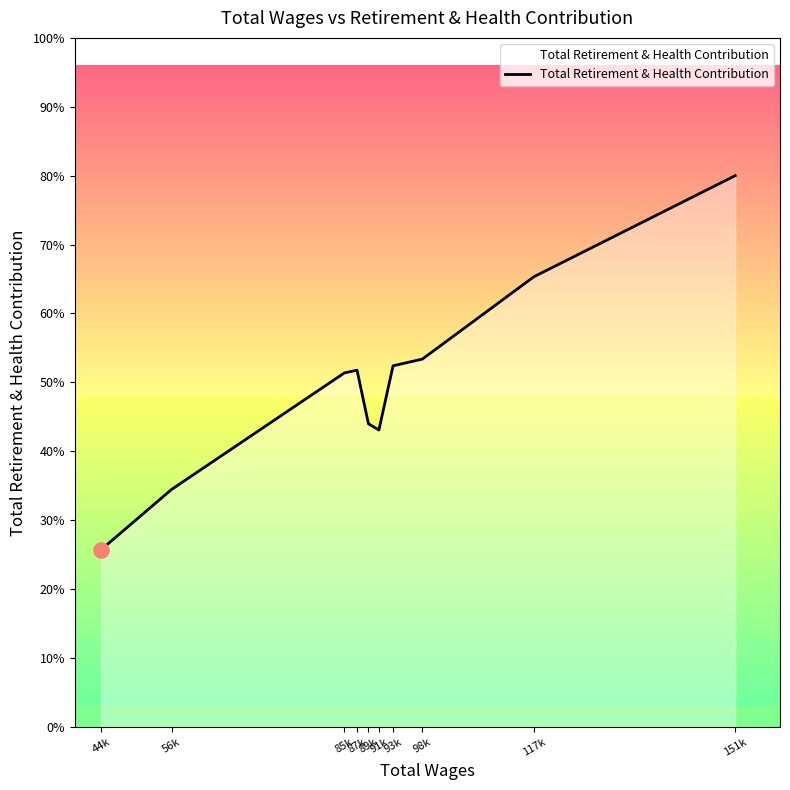

Which has a higher value, 91k or 85k?

85k